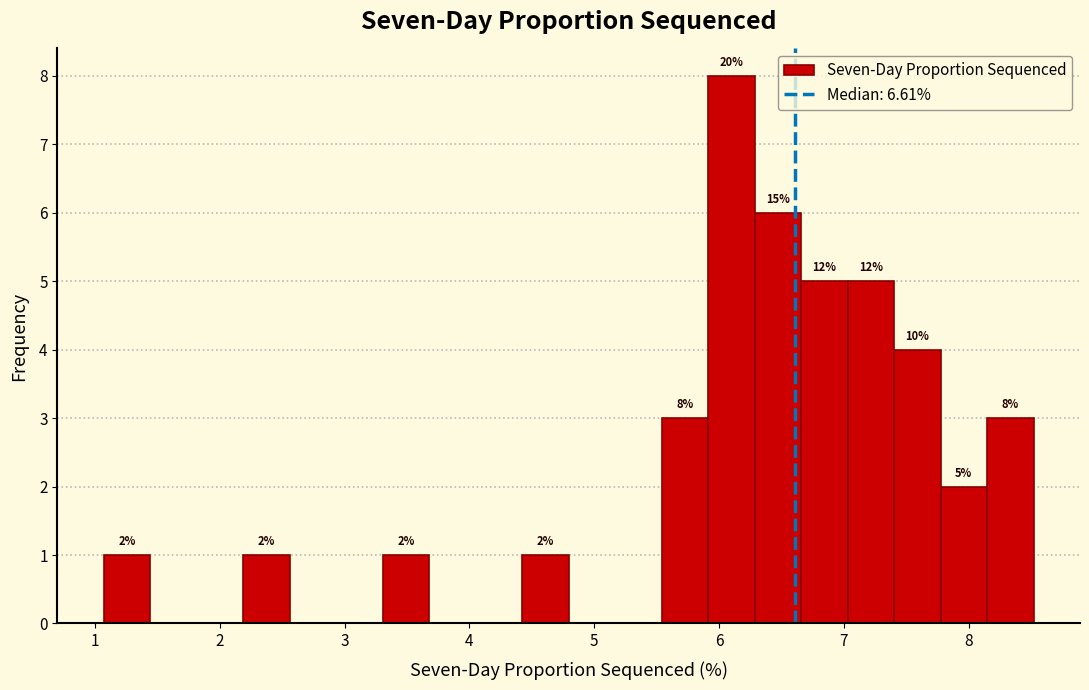

Read against the x-axis, roughly where is the centre of the tallest bar?

6.1